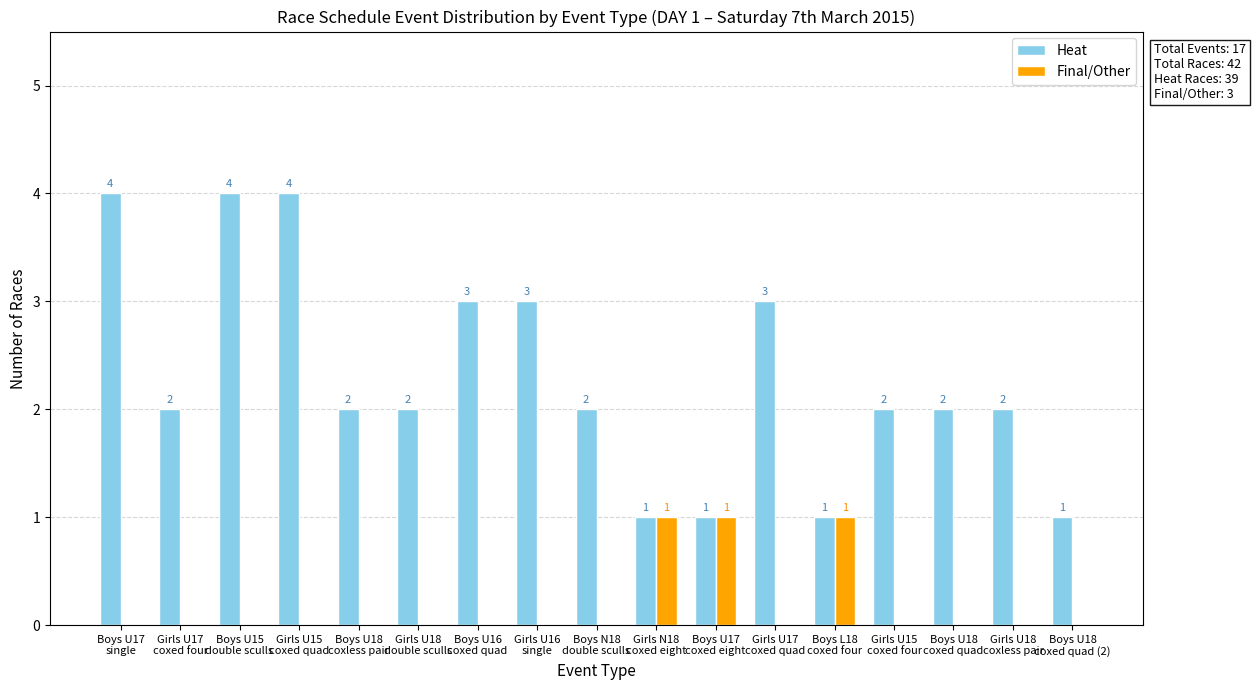

Where does the Heat series first go above 2?

Boys U17
single